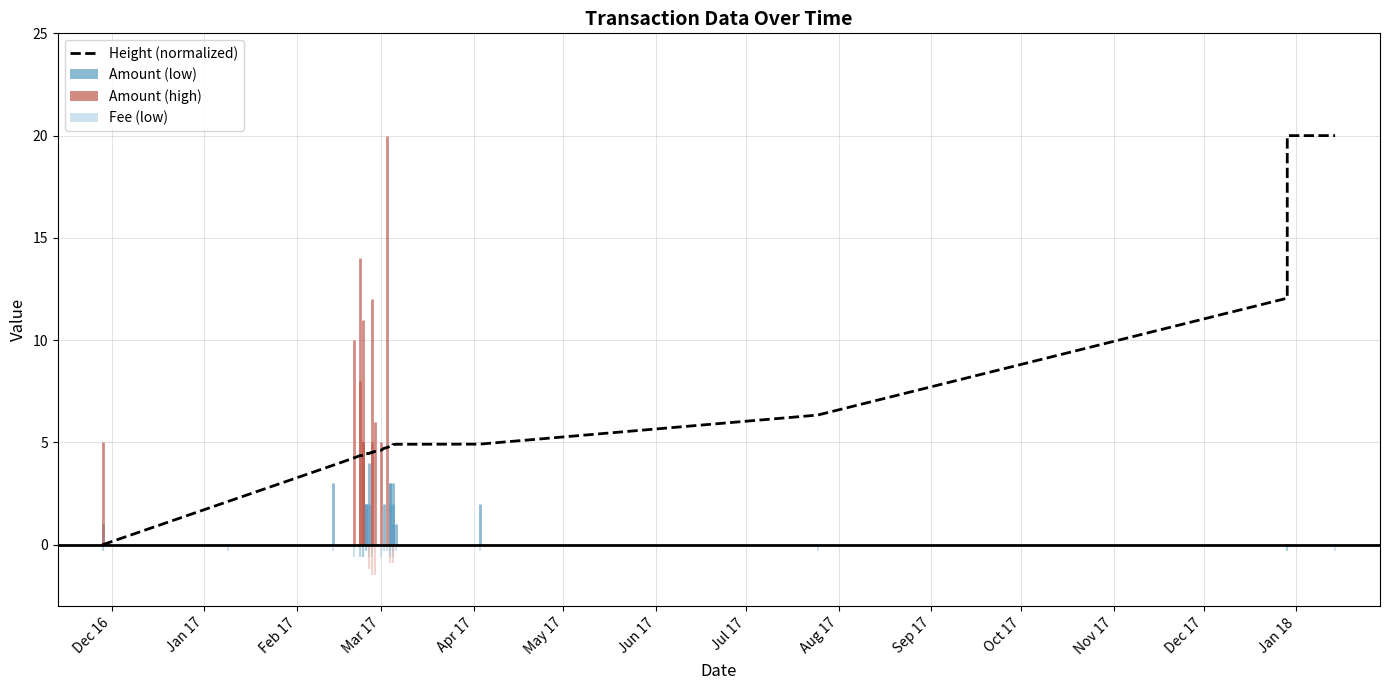

How many values are below 4?

4